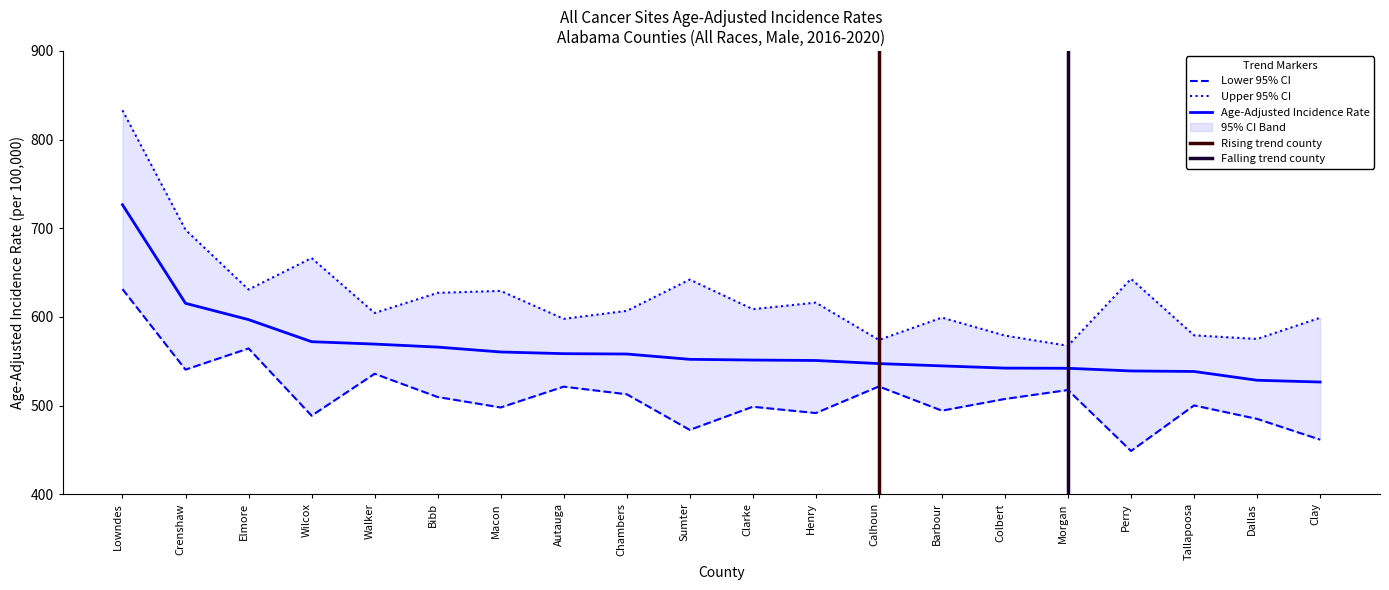

How many interior local valleys does the Upper 95% CI series have?

7